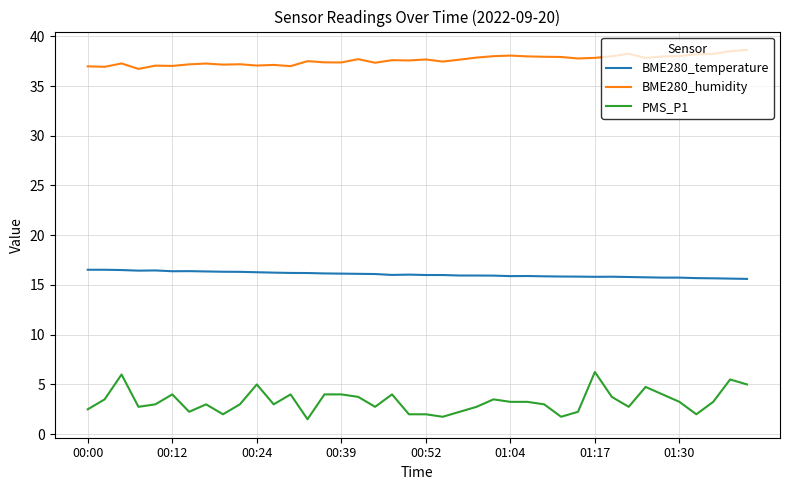

What is the maximum value shown in the chart?

38.6